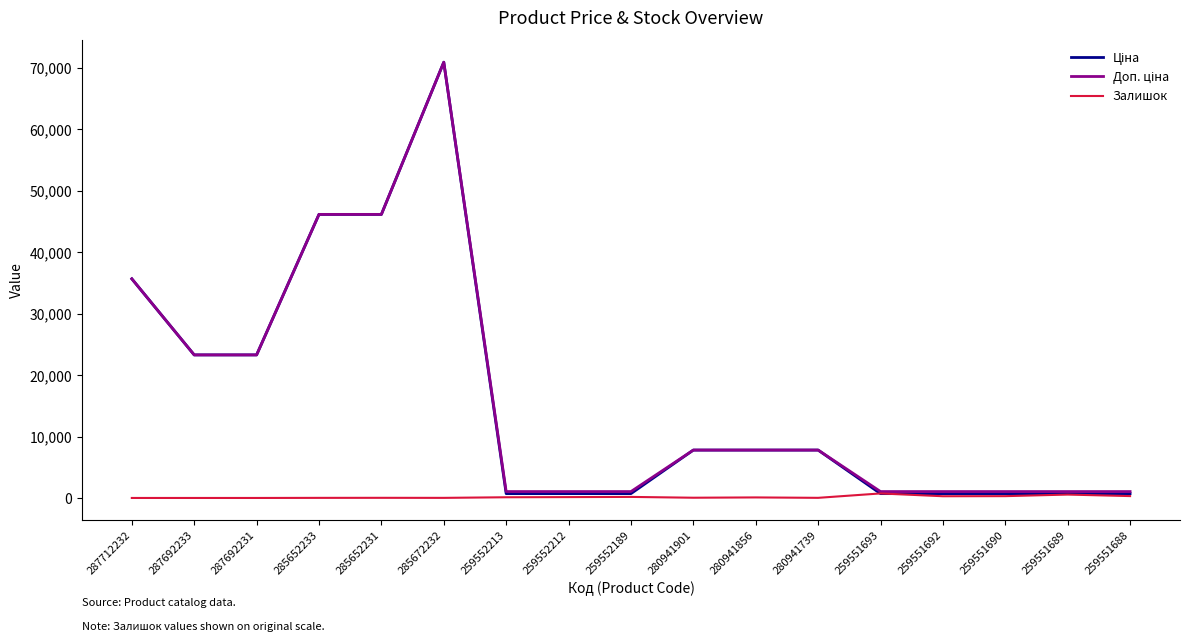

Is it true that Залишок equals 0.0 at 287692233?

True